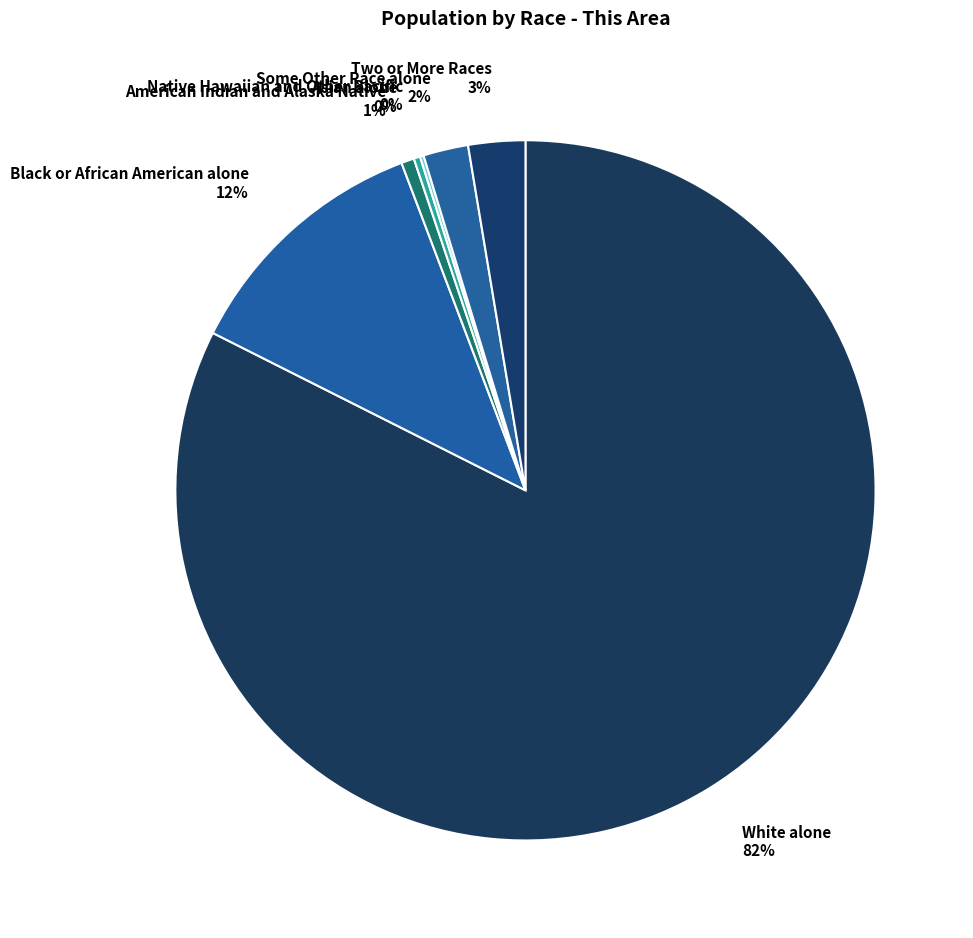

Which category has the biggest portion of the pie?

White alone